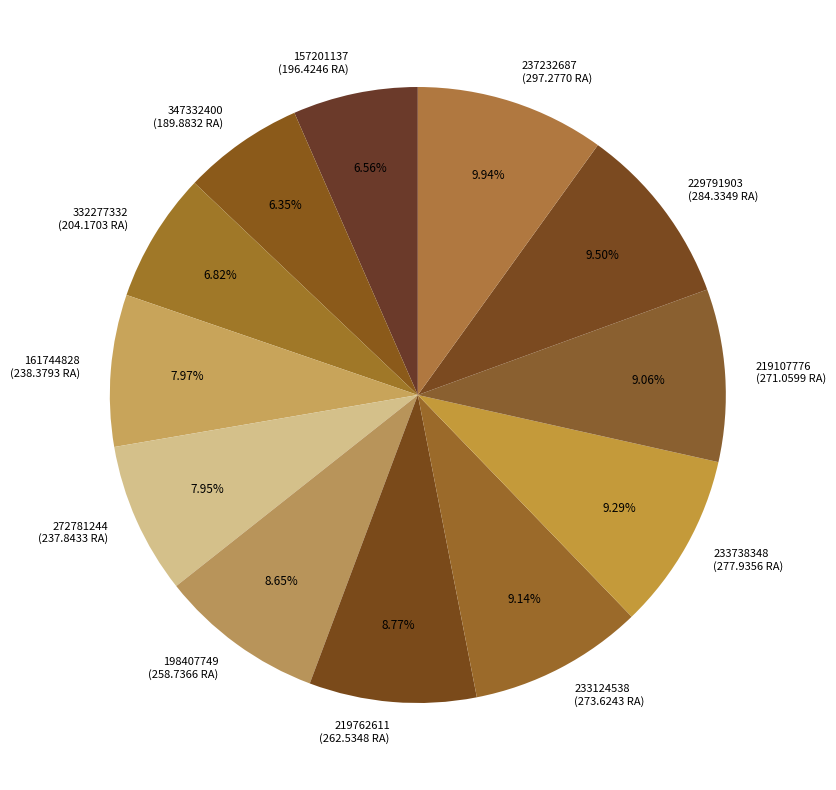

Is the sum of 219762611 and 229791903 greater than half?

No